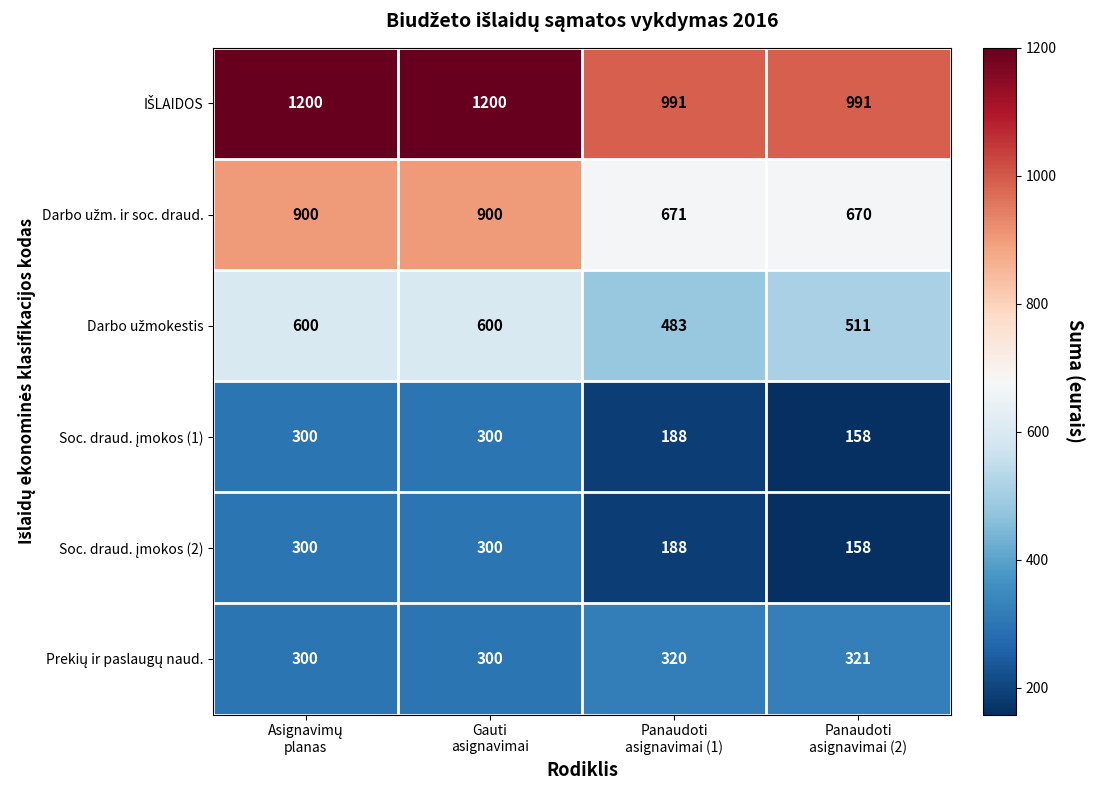

At how many categories does at least one series exceed 675?

4